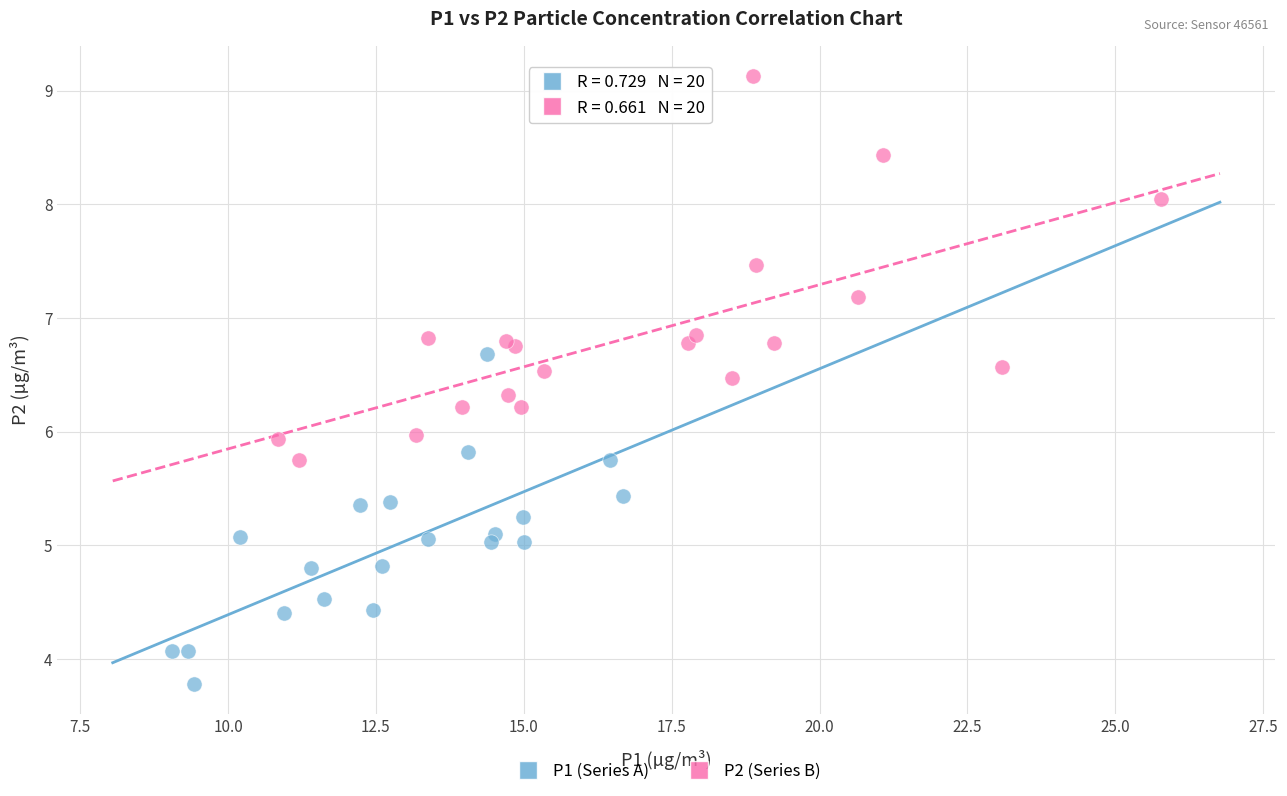

Which series reaches the minimum Y coordinate?

P1 (Series A)